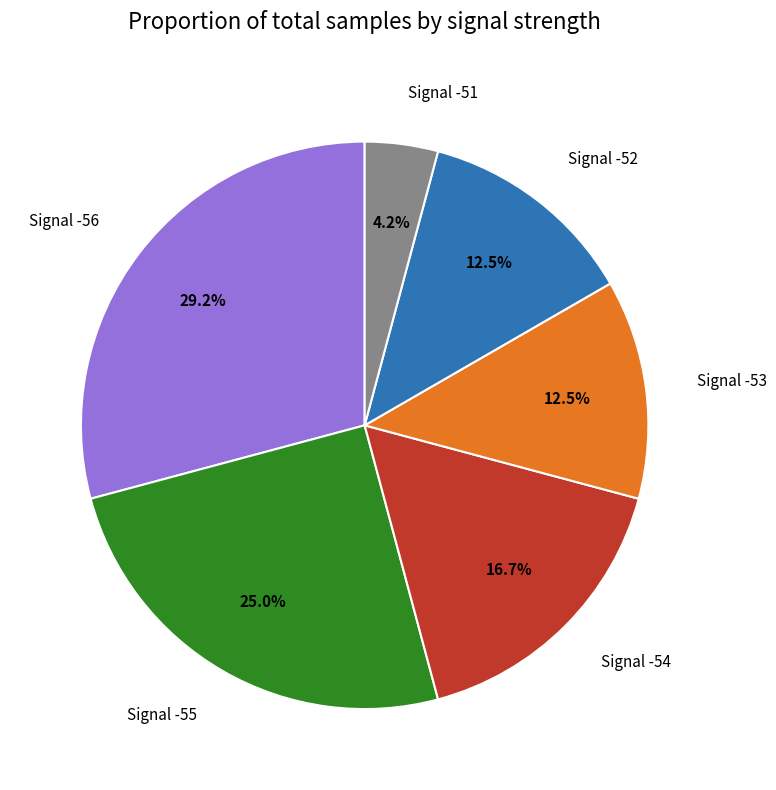

Is there any slice that represents more than half of the pie?

No